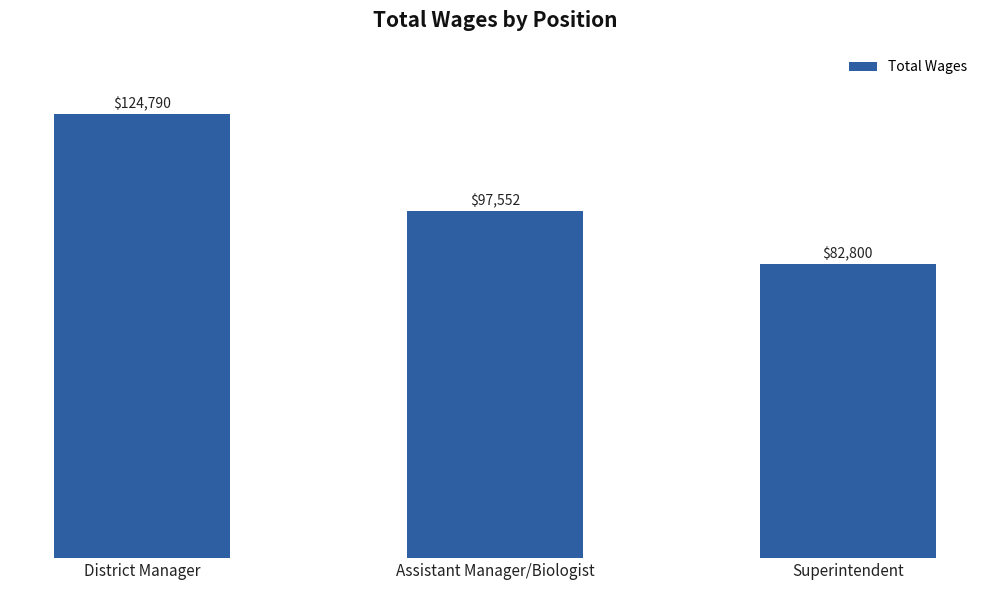

What position from the left is Assistant Manager/Biologist?

2